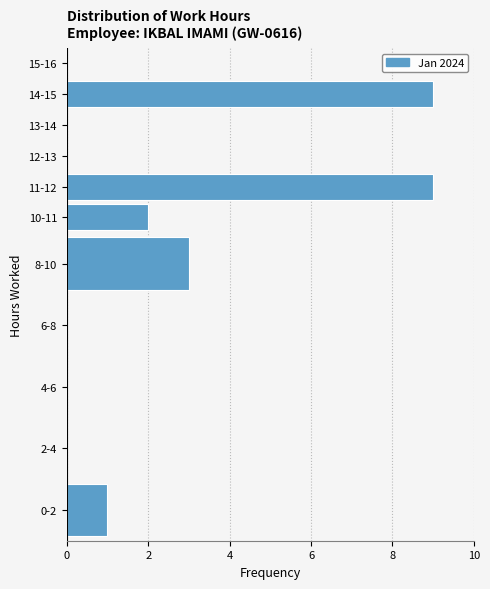

Reading bottom to top, list all the values displayed in this chart.

0-2=1	2-4=0	4-6=0	6-8=0	8-10=3	10-11=2	11-12=9	12-13=0	13-14=0	14-15=9	15-16=0